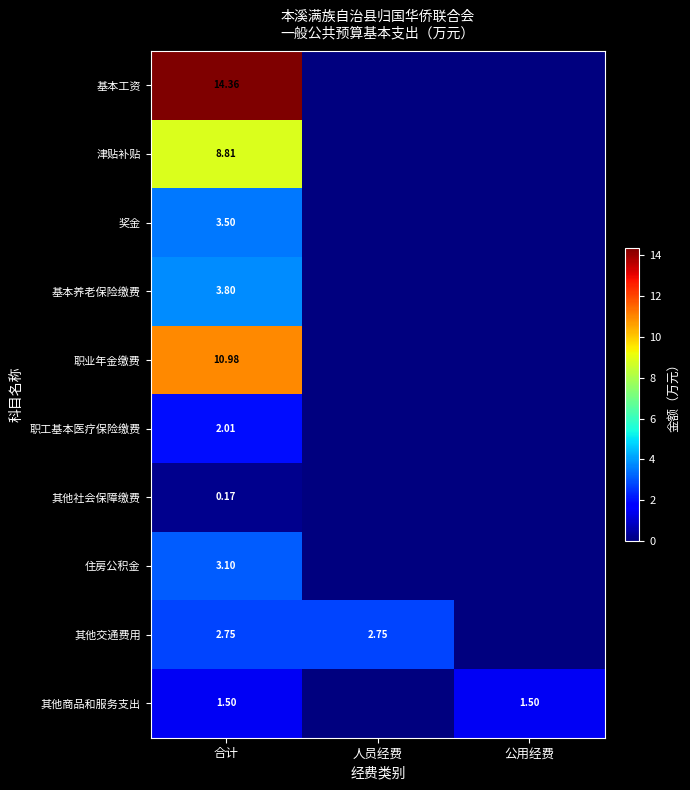

At 合计, list the series in order from largest to smallest.

基本工资, 职业年金缴费, 津贴补贴, 基本养老保险缴费, 奖金, 住房公积金, 其他交通费用, 职工基本医疗保险缴费, 其他商品和服务支出, 其他社会保障缴费